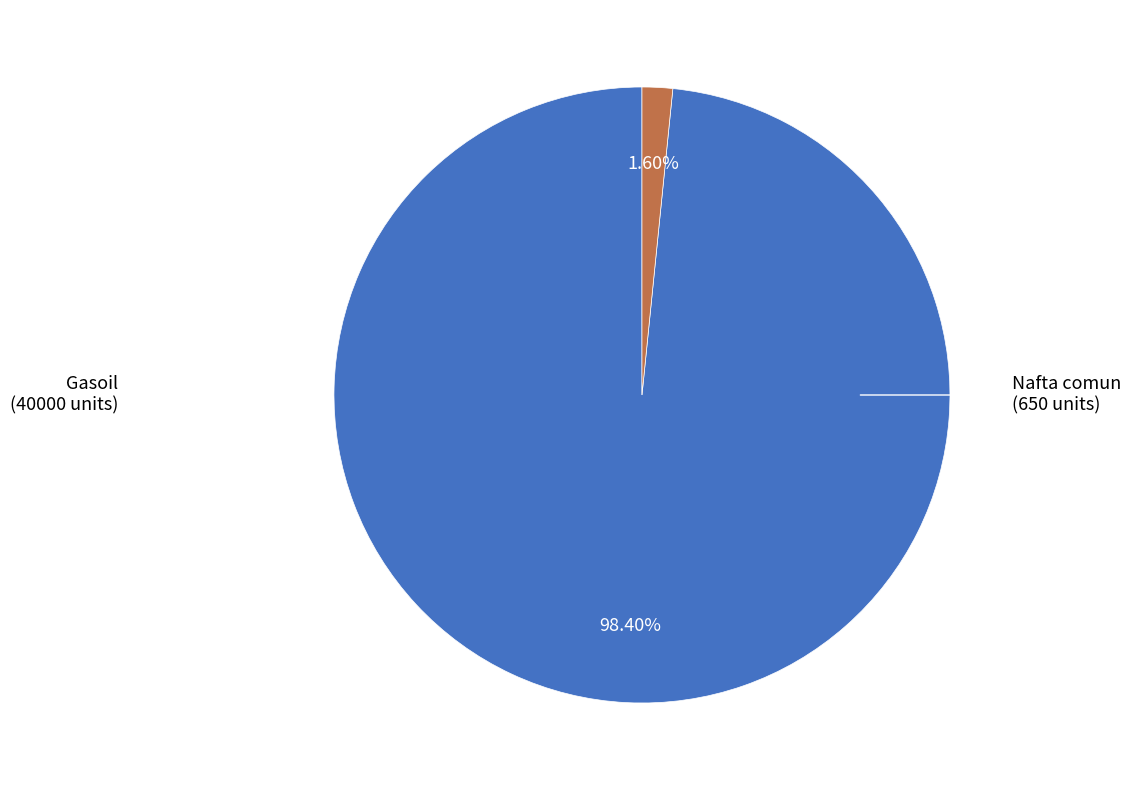

Does any single category account for the majority?

Yes